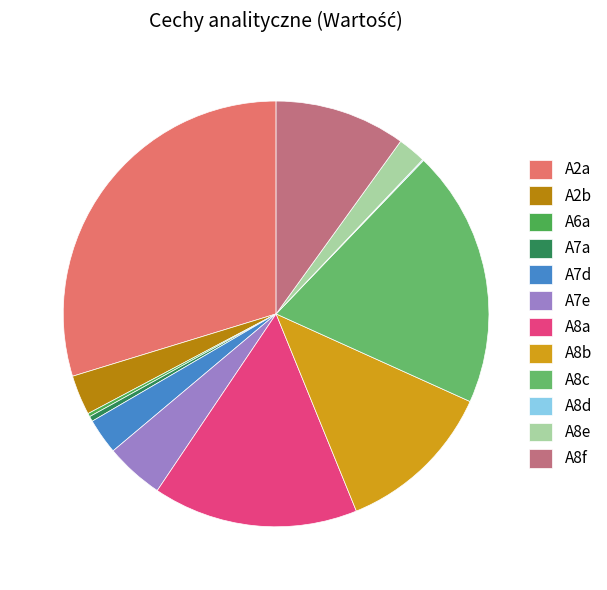

Is it true that A7e is 4% of the pie?

True